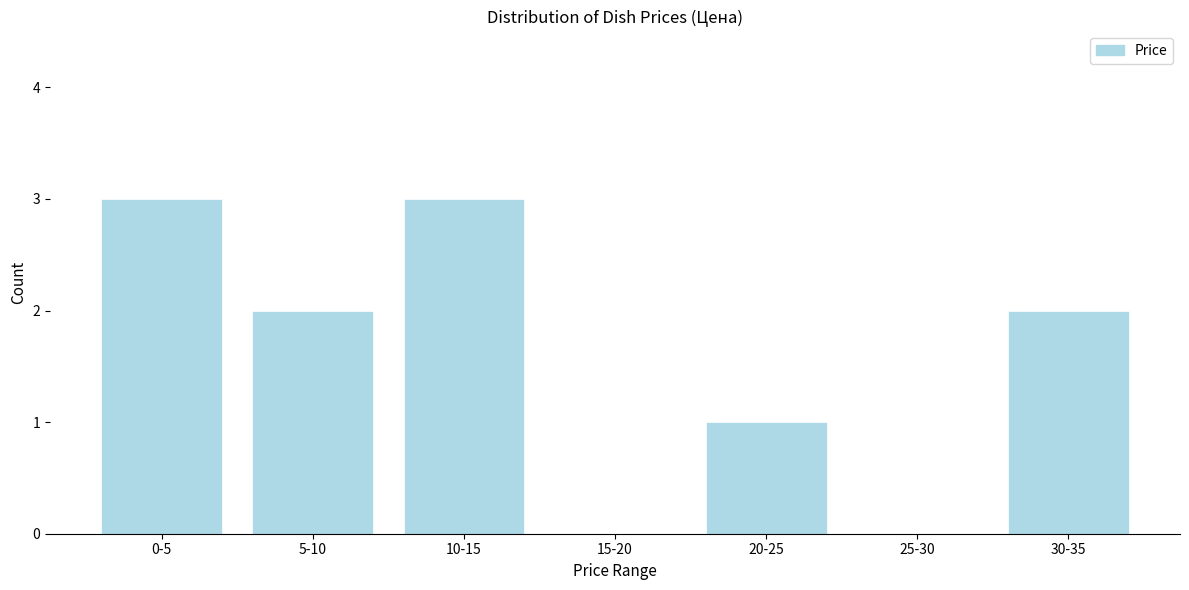

Reading left to right, extract all data points from this chart.

0-5=3	5-10=2	10-15=3	15-20=0	20-25=1	25-30=0	30-35=2